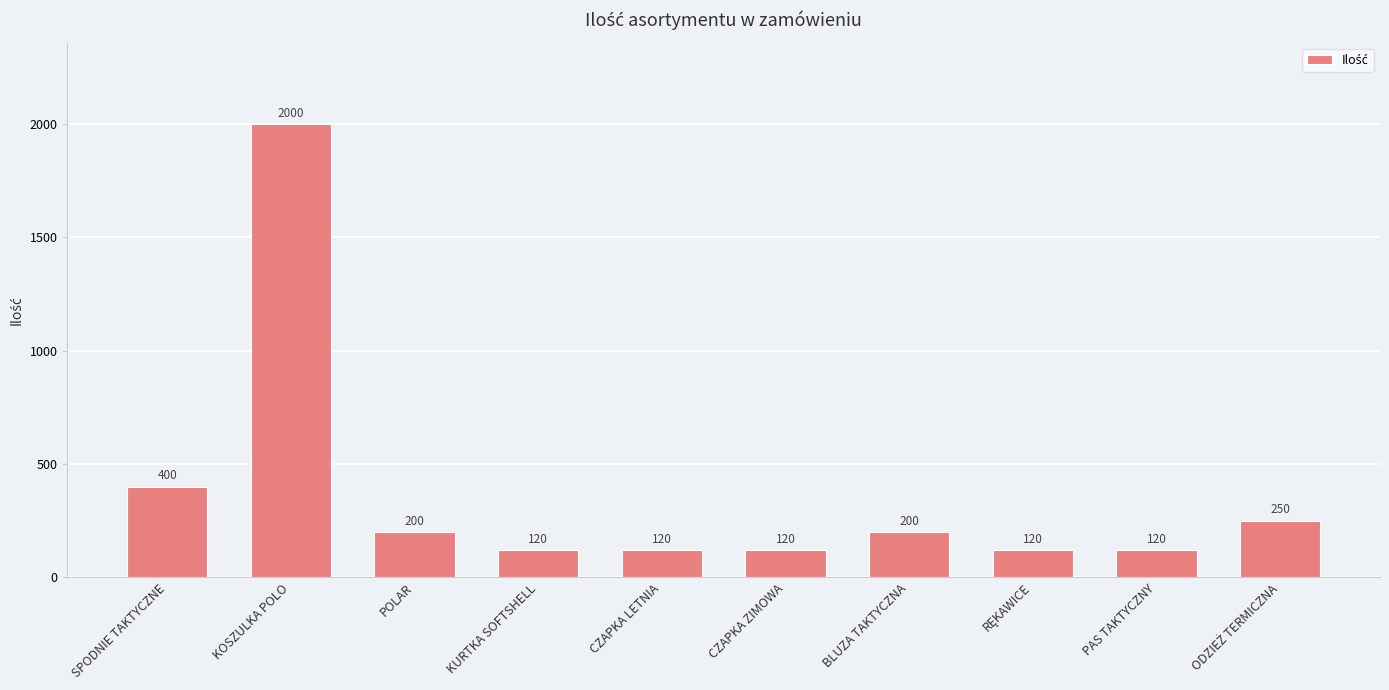

What is the maximum value shown in the chart?

2000